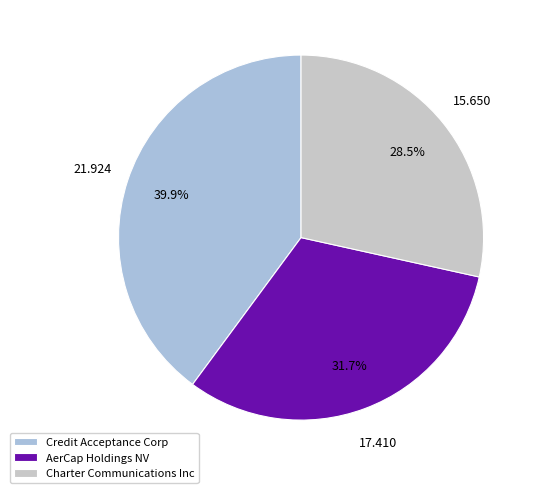

Approximately how many times larger is the value at AerCap Holdings NV compared to Credit Acceptance Corp?

0.8